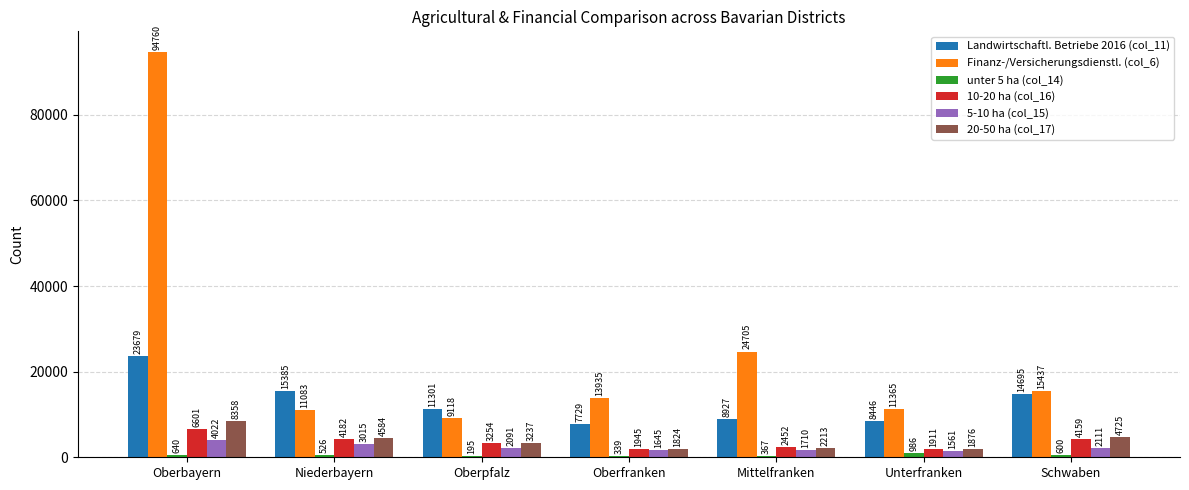

At which category does the chart reach its peak across all series?

Oberbayern